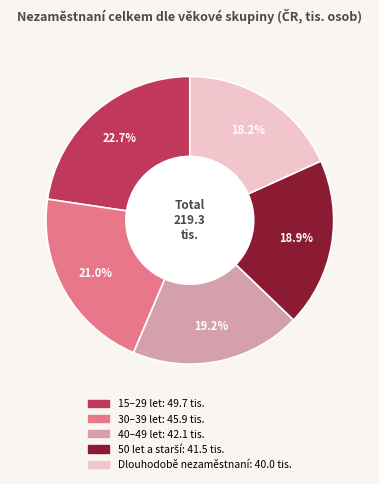

Is there a majority slice in this chart?

No